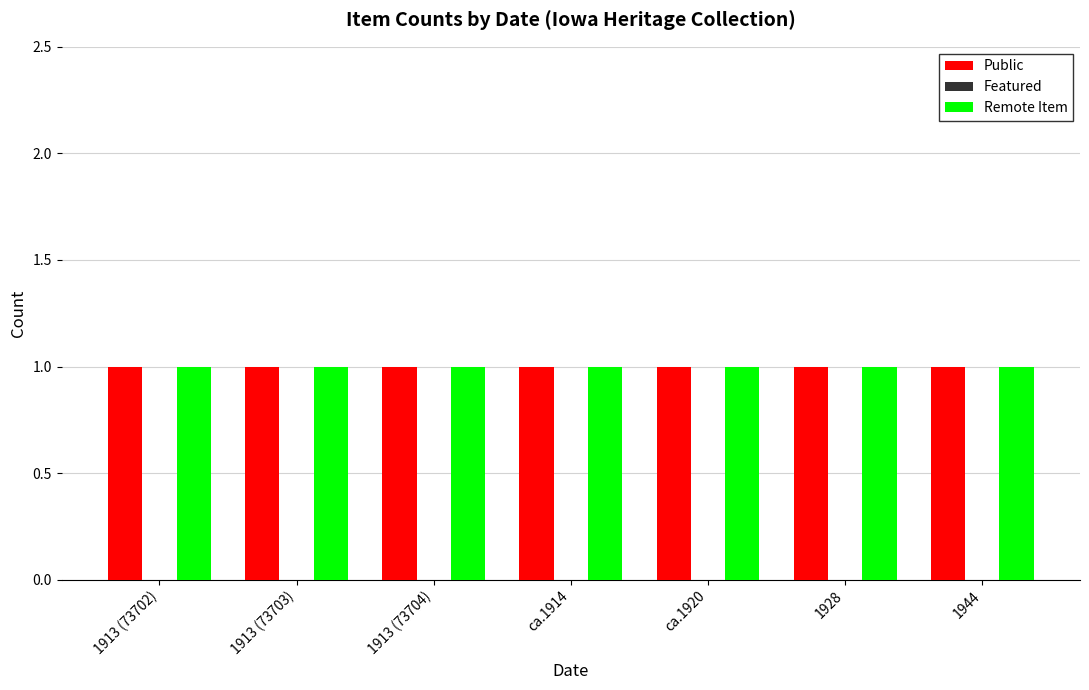

What are all the series names shown in the legend?

Public, Featured, Remote Item